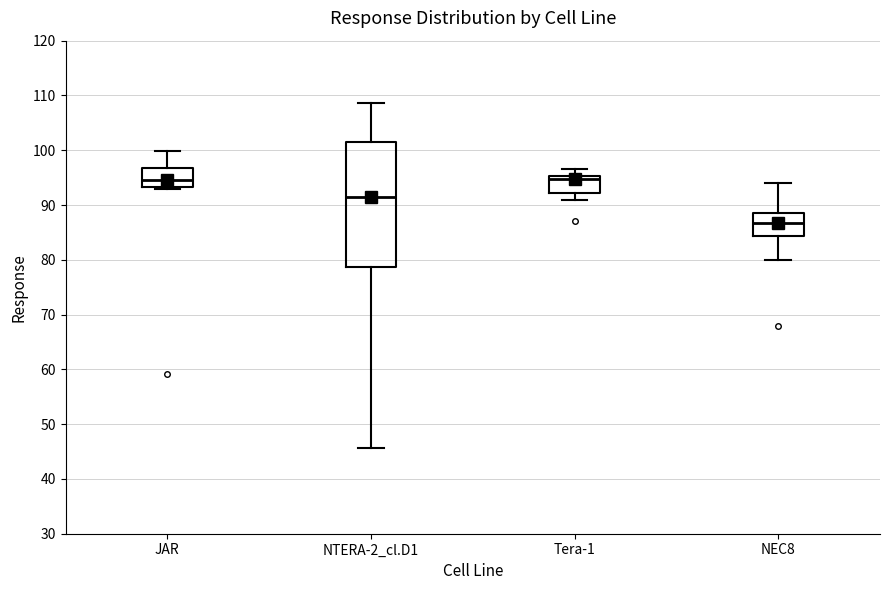

Where is the lower edge of the box for NTERA-2_cl.D1 on the y-axis? The values are not printed on the chart, so give them approximately, as read against the axis.

79